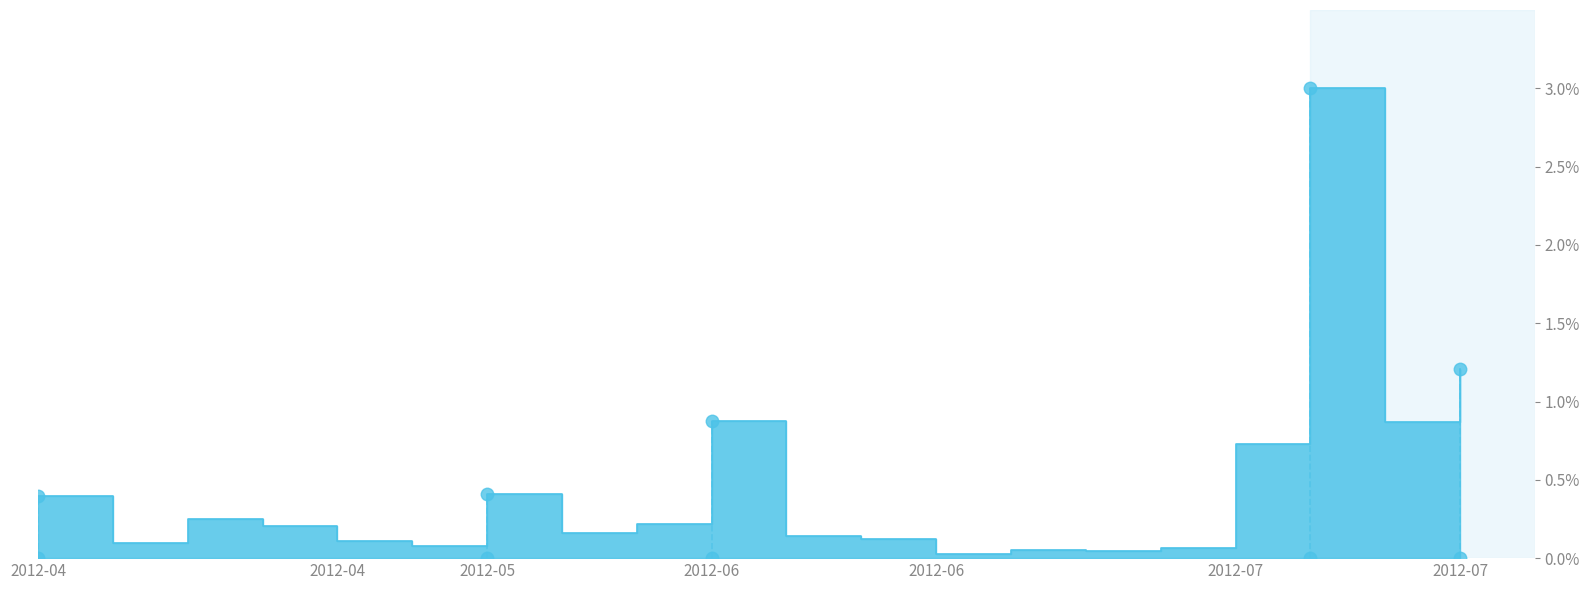

How many points are higher than both their immediate neighbors (excluding endpoints)?

5